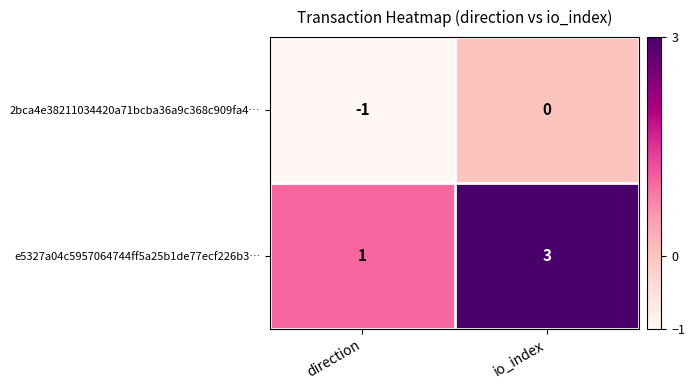

List the series in order of their overall mean, highest first.

e5327a04c5957064744ff5a25b1de77ecf226b3…, 2bca4e38211034420a71bcba36a9c368c909fa4…